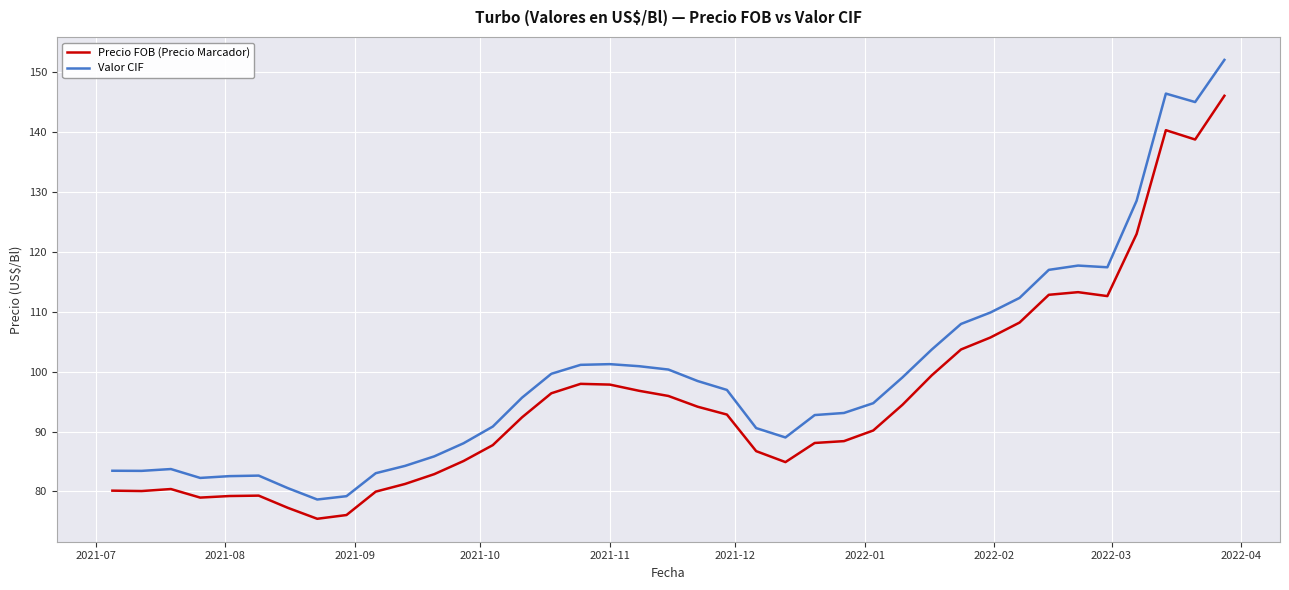

Rank the series by their maximum value, from highest to lowest.

Valor CIF, Precio FOB (Precio Marcador)